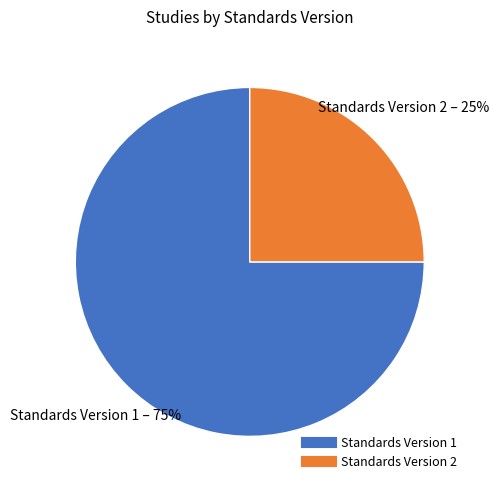

To the nearest percent, what is the average slice percentage?

50%